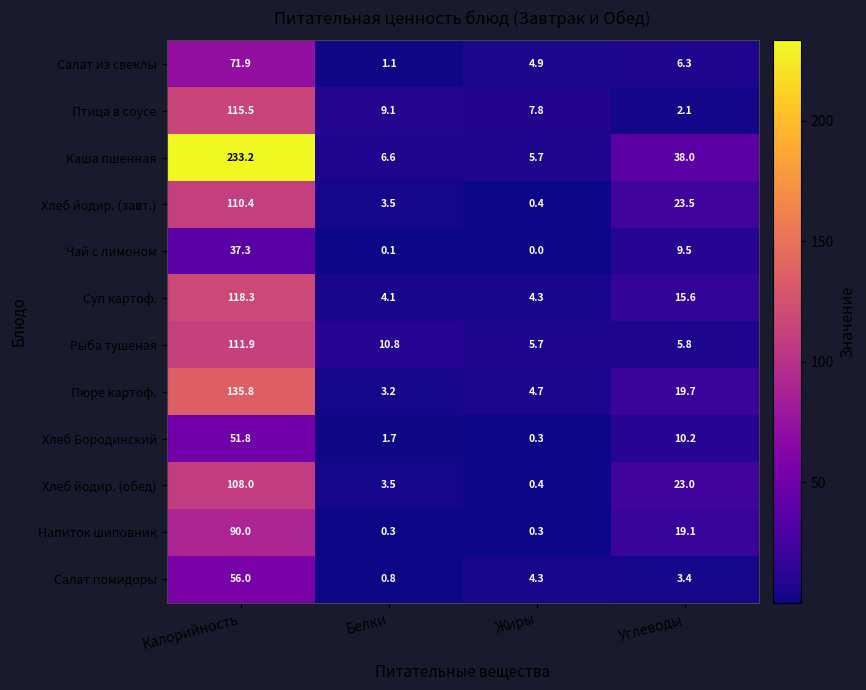

Rank the series at Калорийность from lowest to highest value.

Чай с лимоном, Хлеб Бородинский, Салат помидоры, Салат из свеклы, Напиток шиповник, Хлеб йодир. (обед), Хлеб йодир. (завт.), Рыба тушеная, Птица в соусе, Суп картоф., Пюре картоф., Каша пшенная